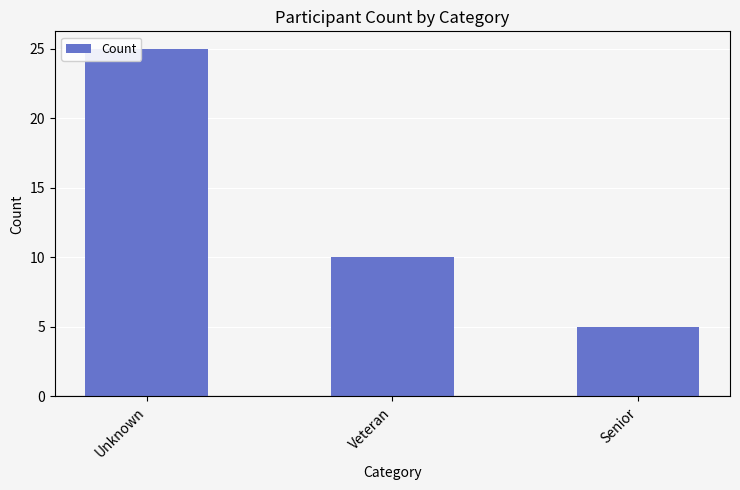

Rank the categories by value from highest to lowest.

Unknown, Veteran, Senior